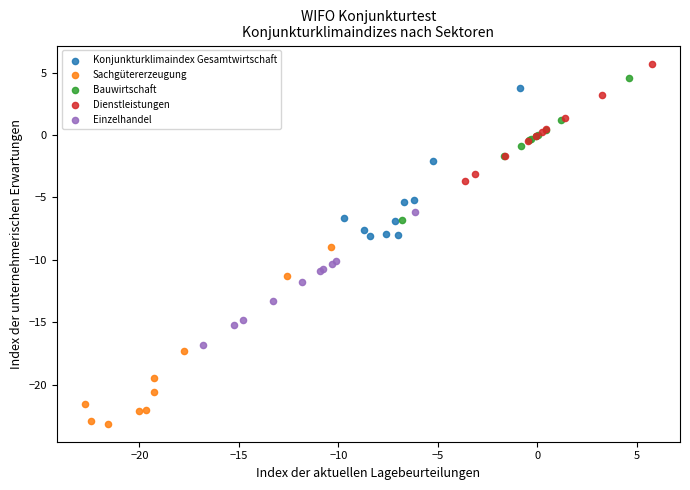

Which series reaches the maximum Y coordinate?

Dienstleistungen